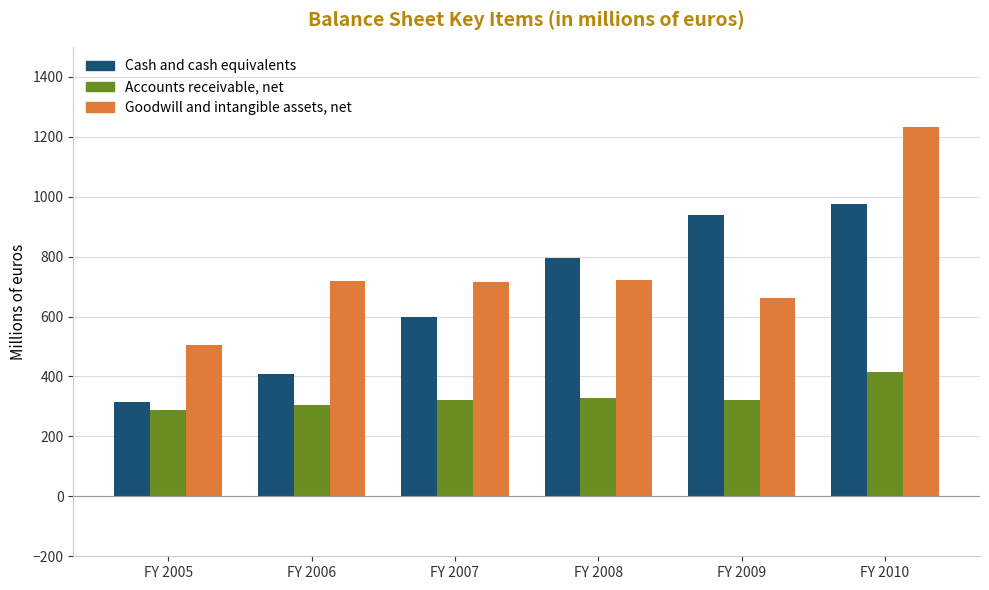

What is the total value across all series at FY 2010?

2623.3